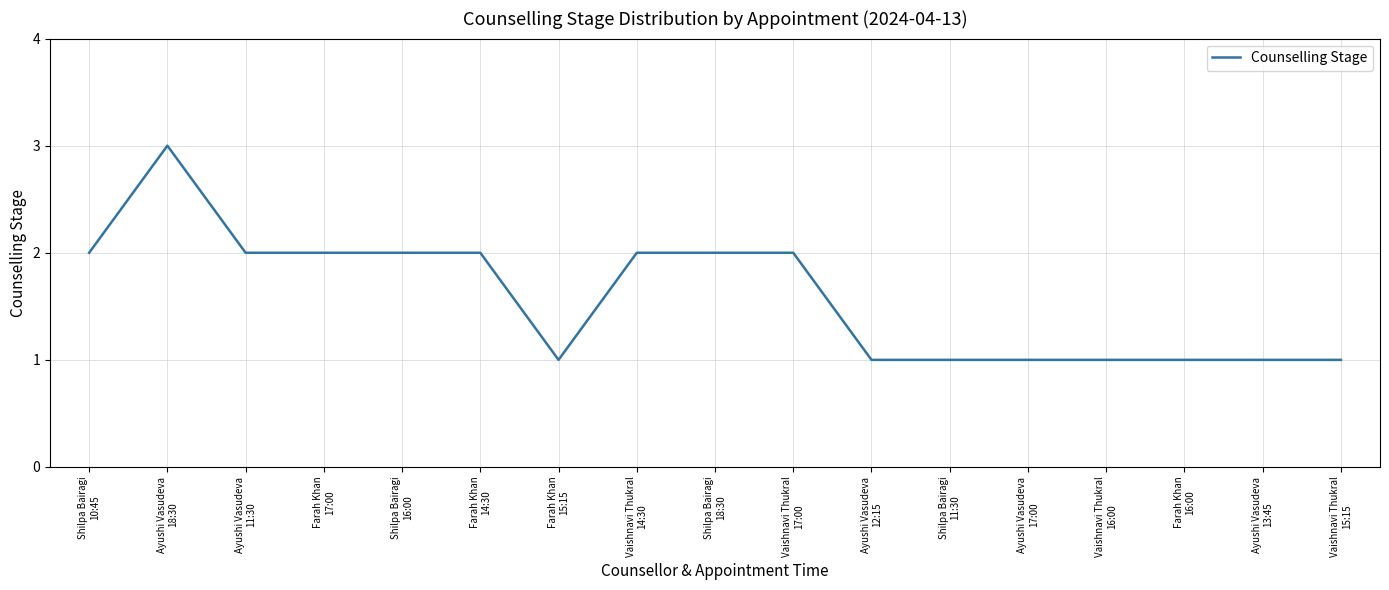

What is the sum of all values?

27